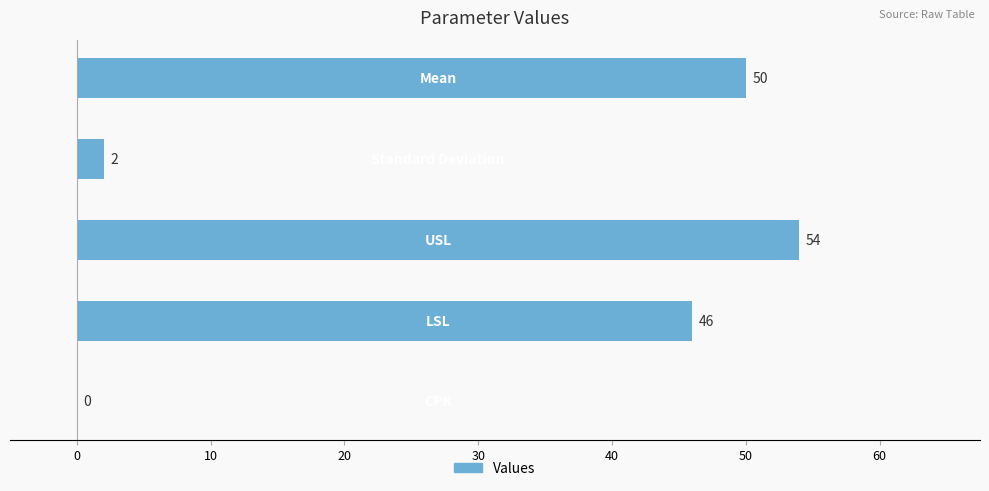

What is the maximum value shown in the chart?

54